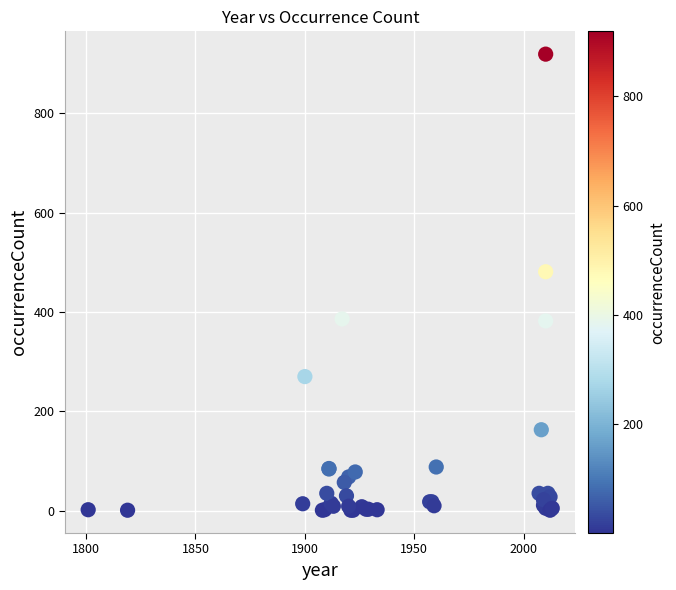

What Y value in the scatter plot is closest to 460?

481